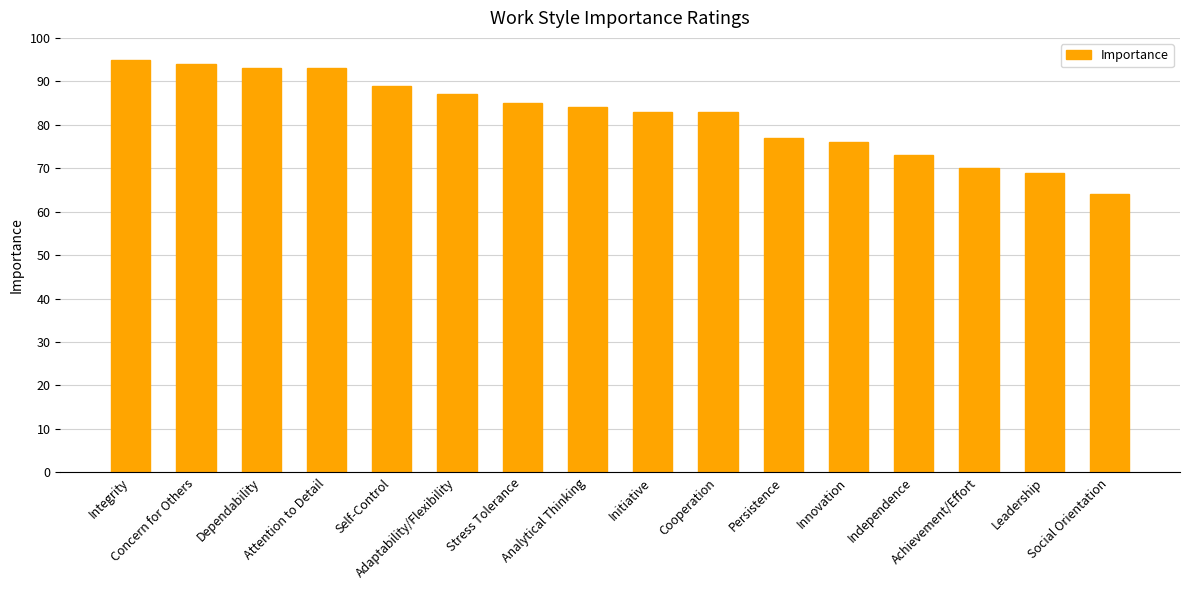

Reading left to right, transcribe all the data shown in this chart.

Integrity=95	Concern for Others=94	Dependability=93	Attention to Detail=93	Self-Control=89	Adaptability/Flexibility=87	Stress Tolerance=85	Analytical Thinking=84	Initiative=83	Cooperation=83	Persistence=77	Innovation=76	Independence=73	Achievement/Effort=70	Leadership=69	Social Orientation=64